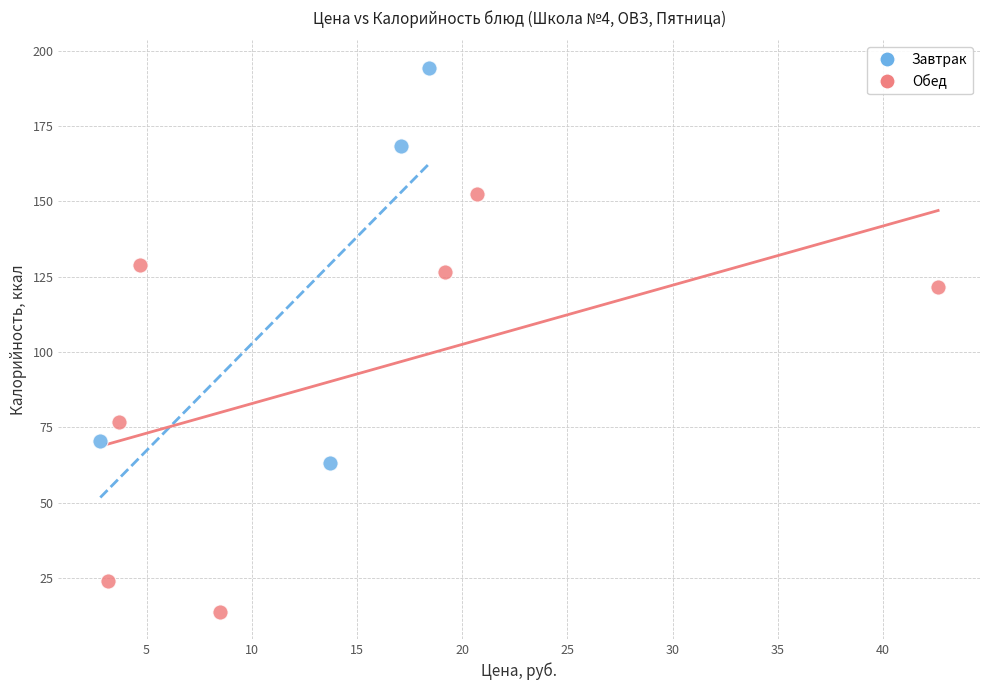

Which series reaches the maximum Y coordinate?

Завтрак